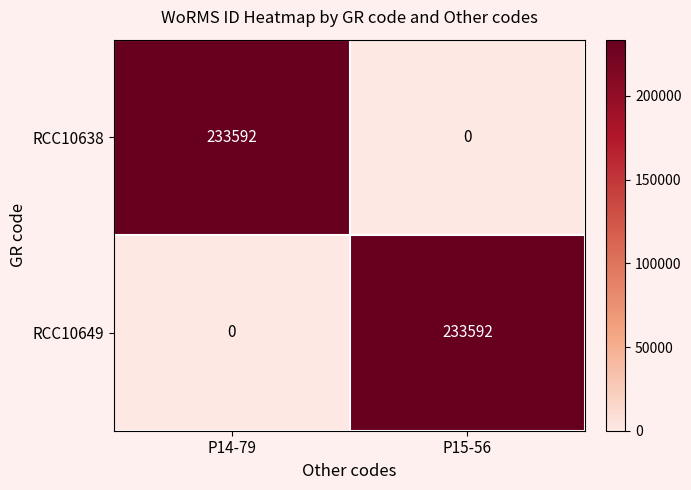

What is the highest value of the RCC10649 series?

233592